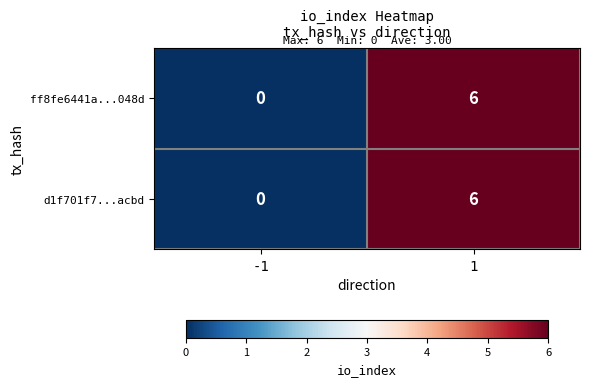

What is the sum of the d1f701f7...acbd values at -1 and 1?

6